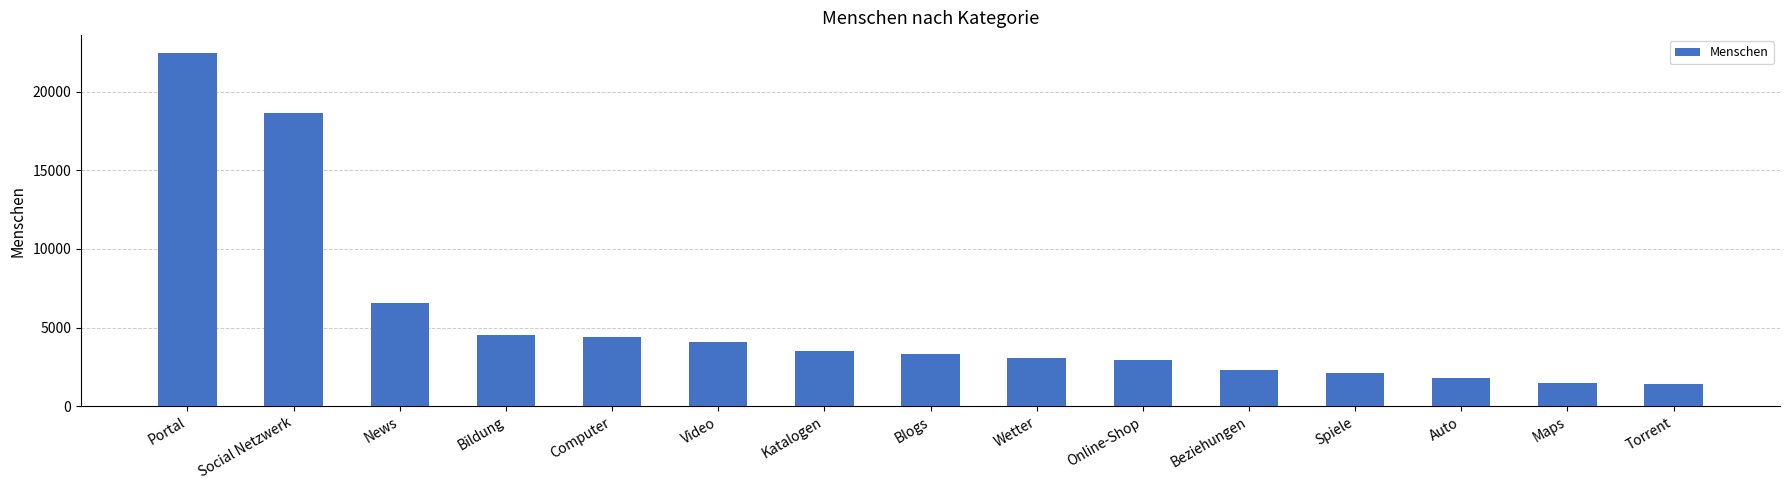

What is the value of the 14th bar from the left?

1442